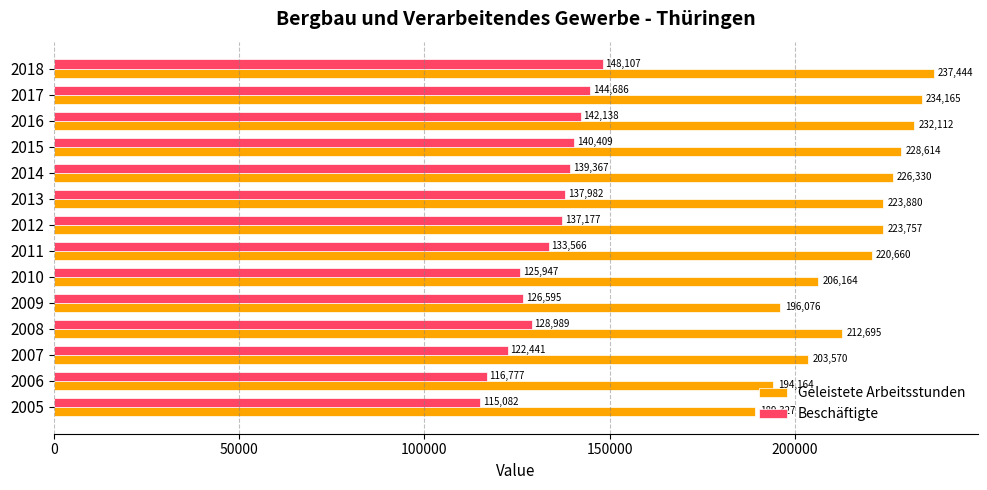

What is the difference between the maximum and second lowest values in the Geleistete Arbeitsstunden series?

43280.1